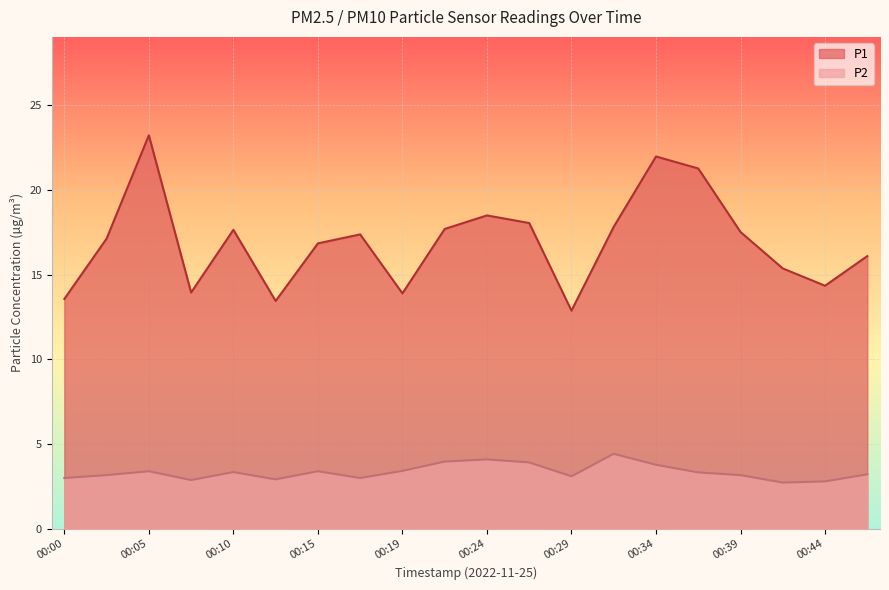

Does the chart display data point markers on the line(s)?

No